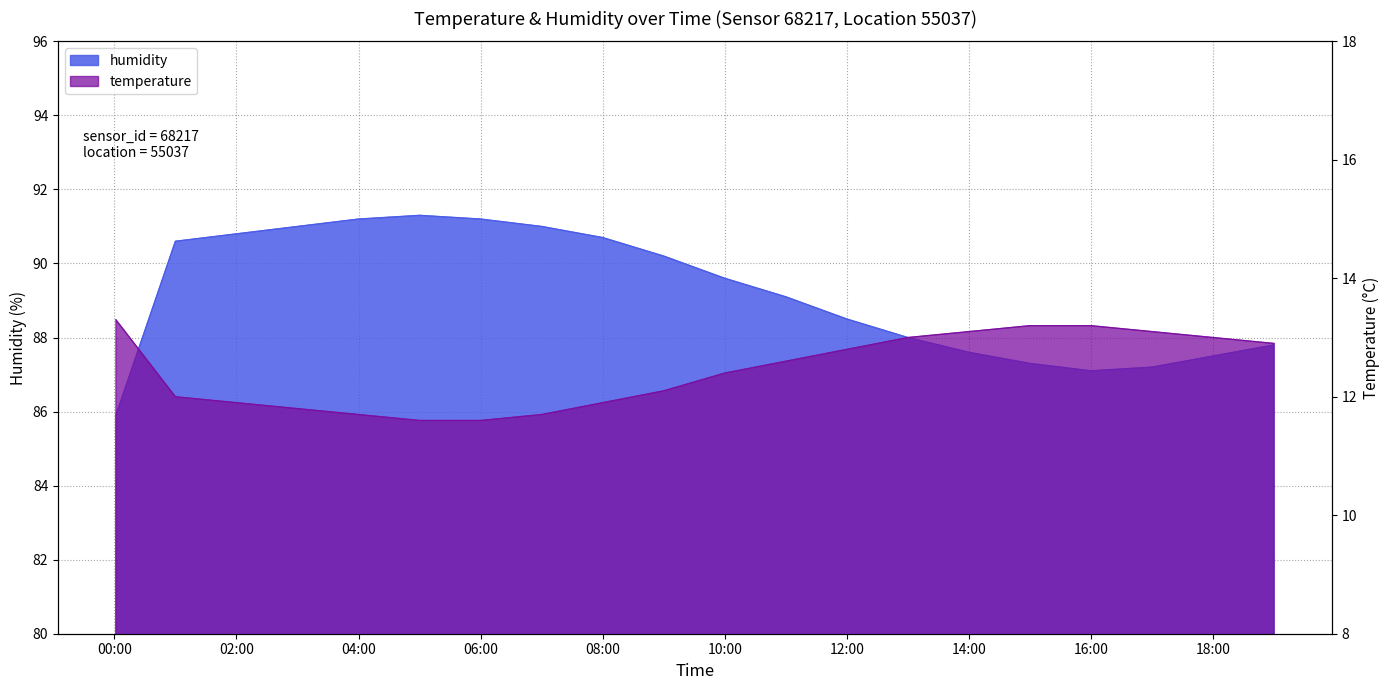

What are all the series names shown in the legend?

temperature, humidity